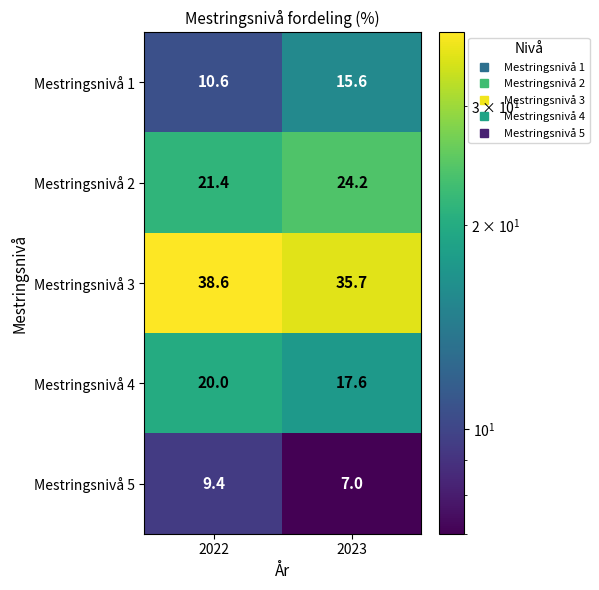

What is the sum of all Mestringsnivå 1 values?

26.2